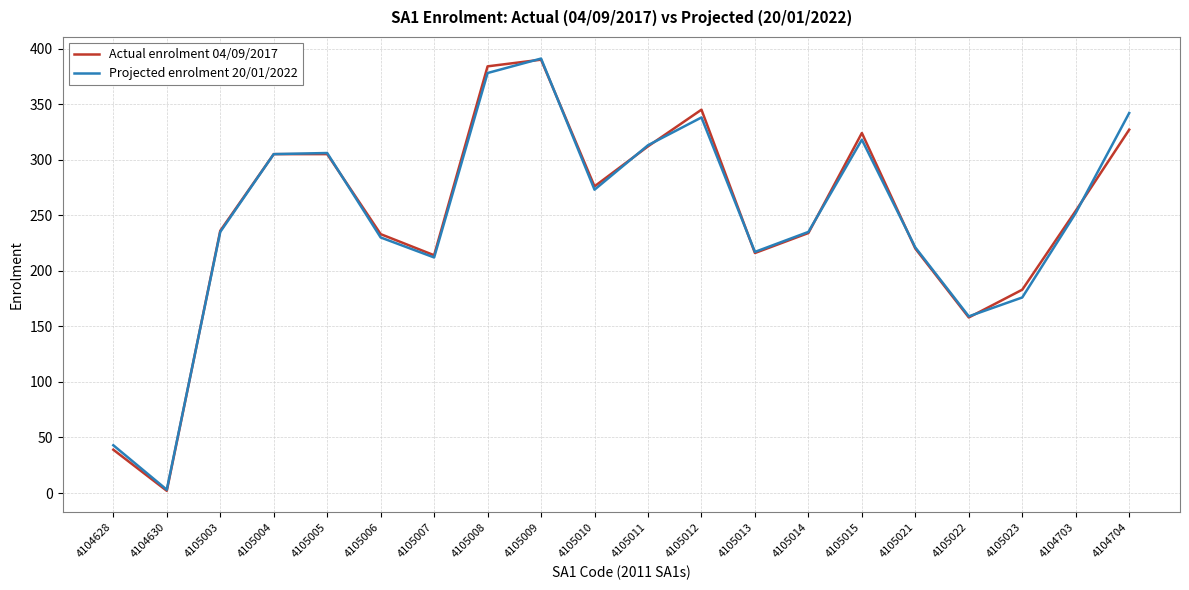

True or false: Actual enrolment 04/09/2017 has a value of 69 at 4104628.

False